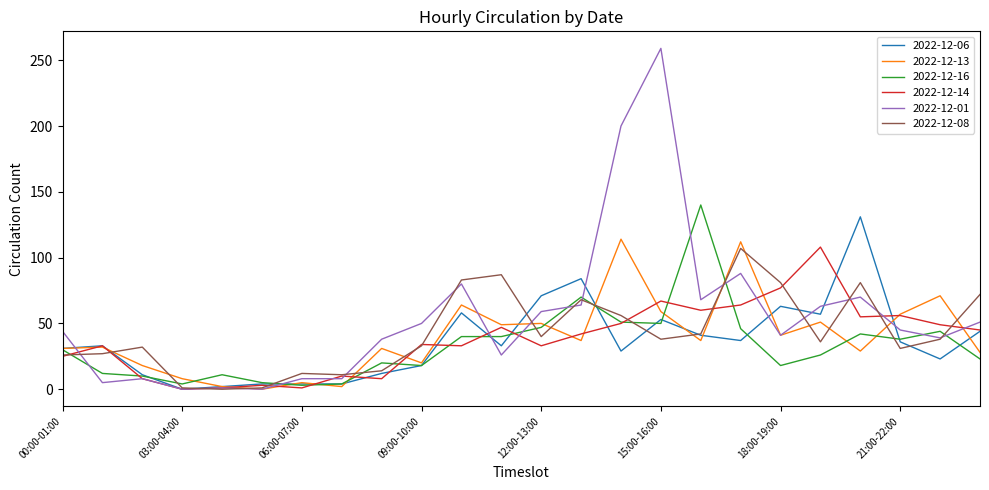

In 2022-12-14, how many points are higher than both neighbors (excluding endpoints)?

8